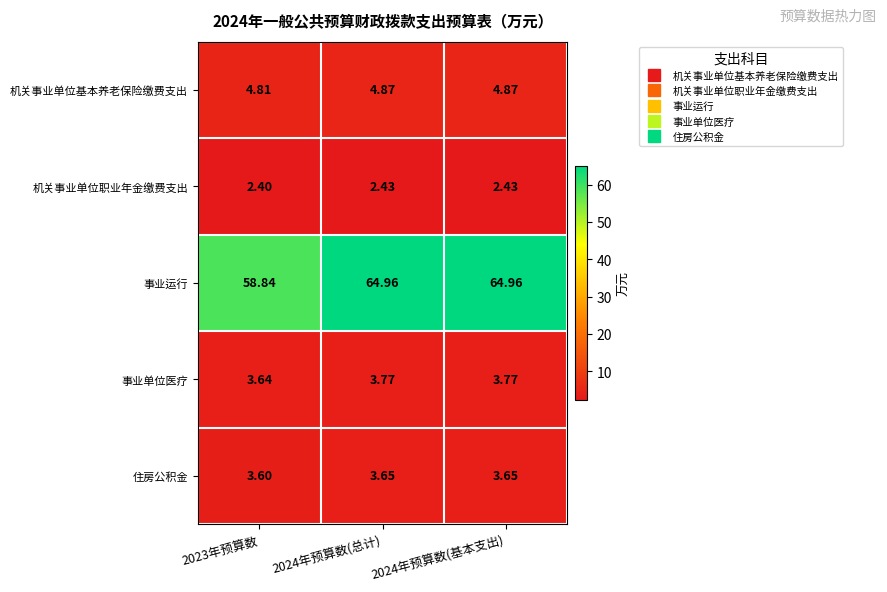

Which series has the largest range (max minus min)?

事业运行